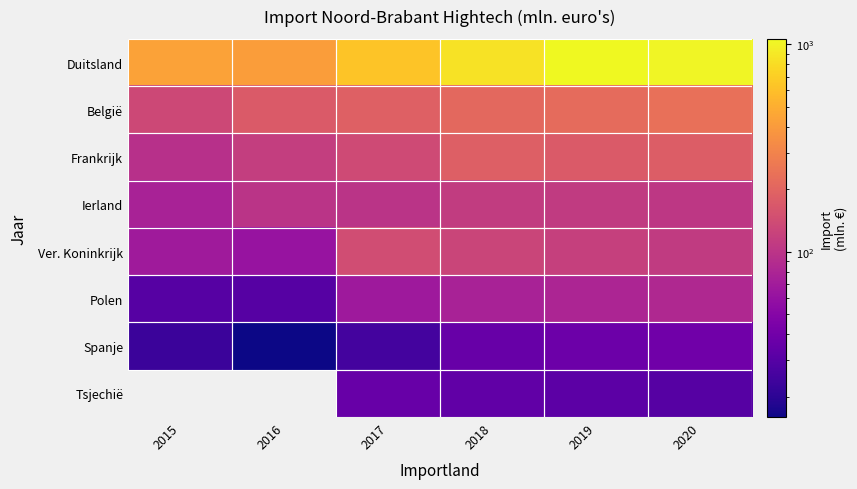

What is the sum of all Ierland values?

601.0